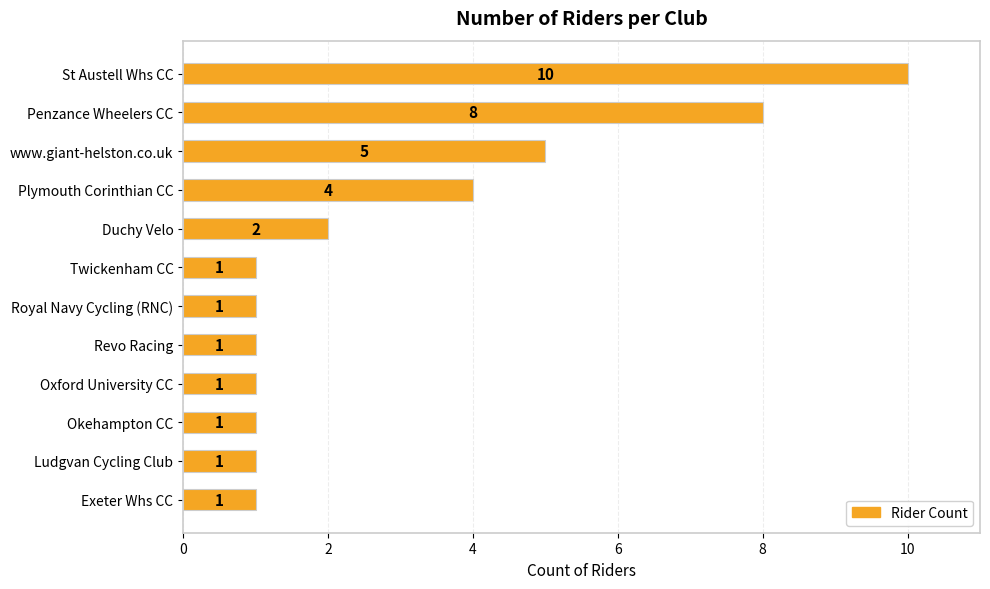

How many values are between 1 and 5?

10